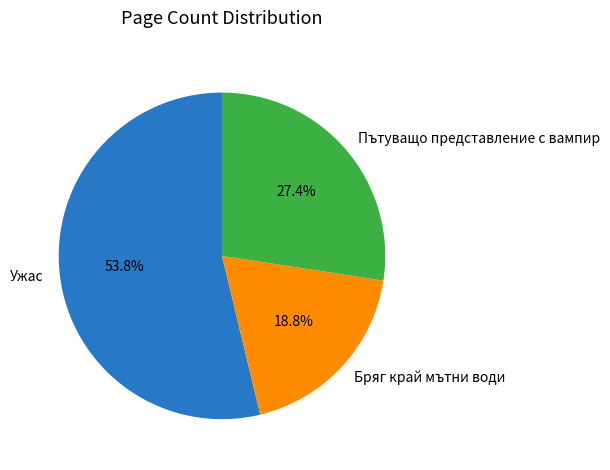

Is there a majority slice in this chart?

Yes